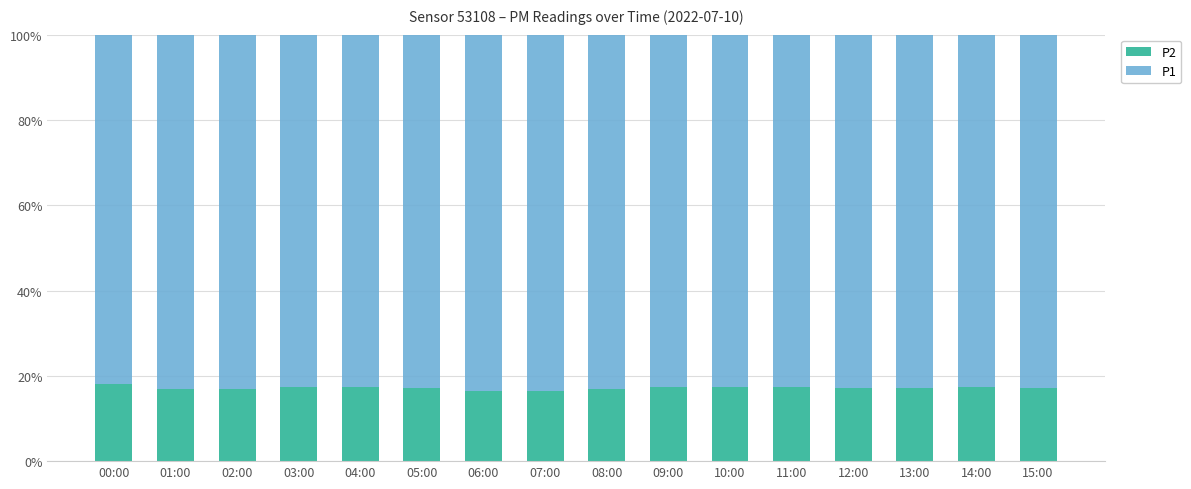

What is the lowest value of the P2 series?

16.4